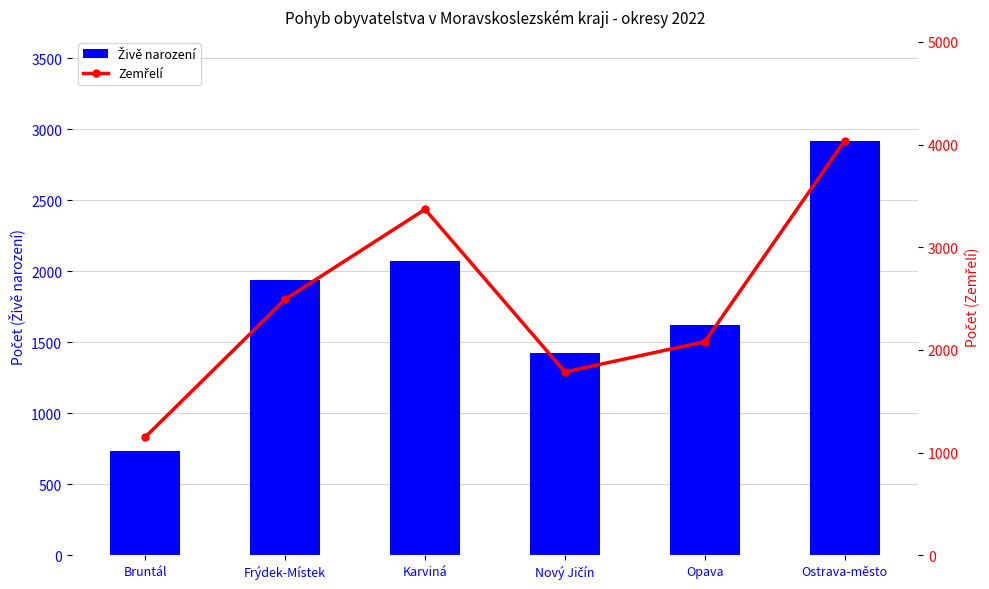

At how many categories does at least one series exceed 739?

6